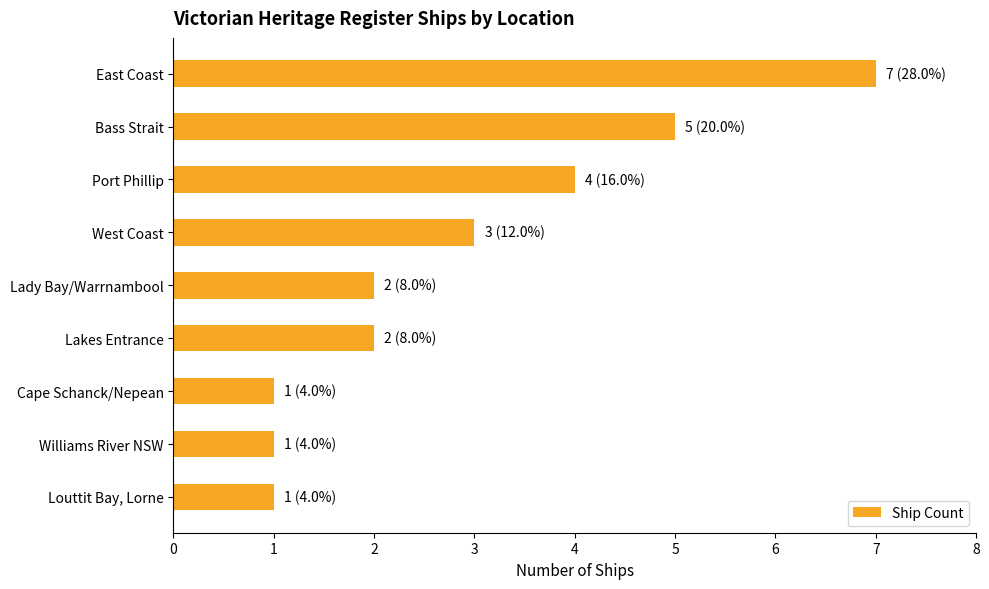

The chart shows a value of 3 at Lady Bay/Warrnambool. True or false?

False